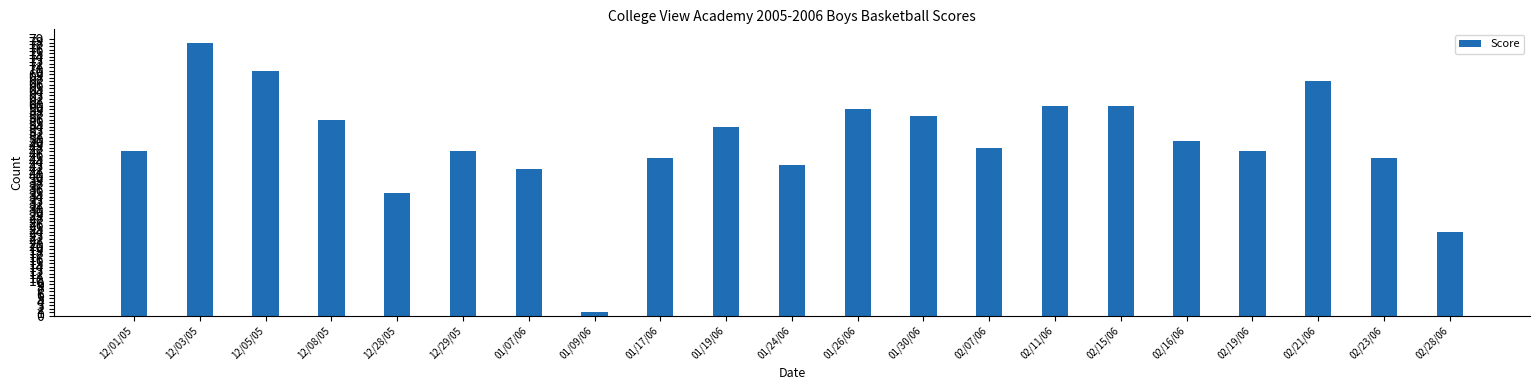

What is the average value?

49